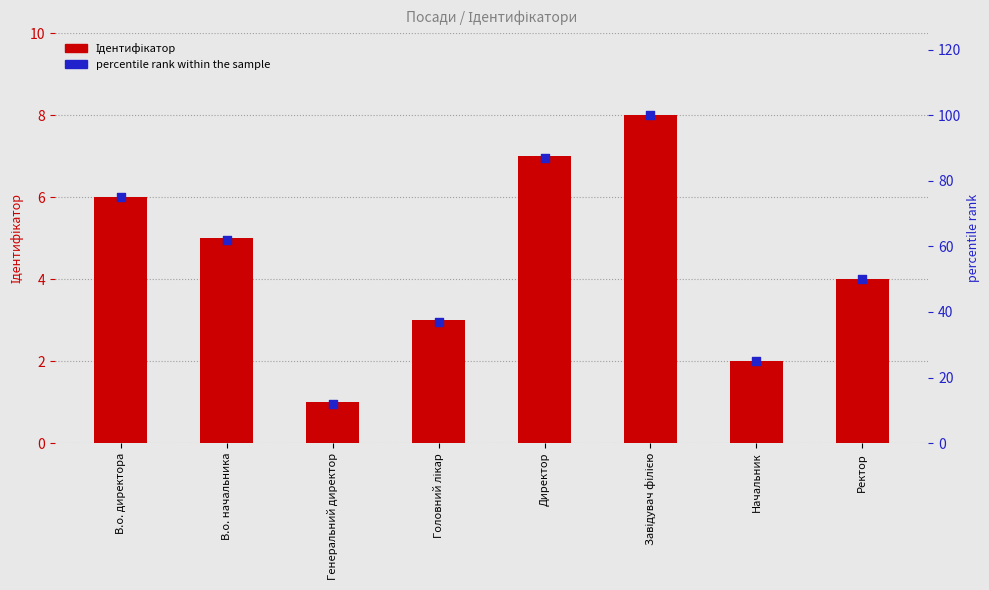

Is the value of percentile rank within the sample at Завідувач філією greater than the value of Ідентифікатор at В.о. директора?

Yes